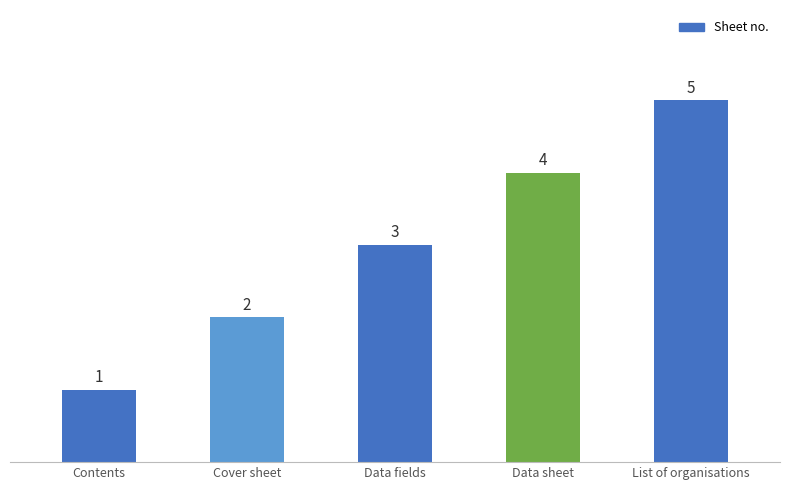

What is the value of the 5th bar from the left?

5